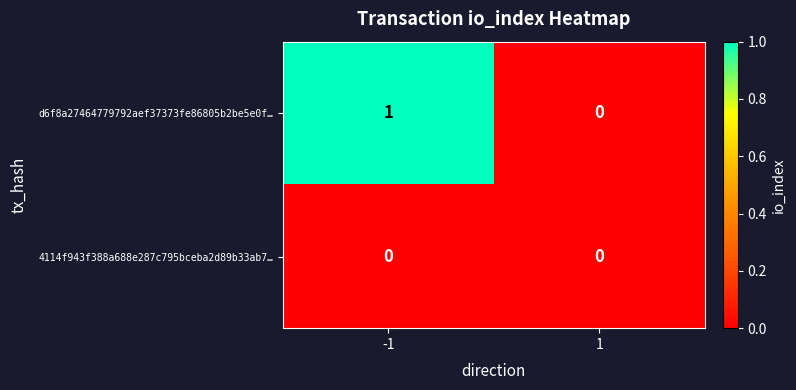

Between -1 and 1, which series saw the biggest shift?

d6f8a27464779792aef37373fe86805b2be5e0f…